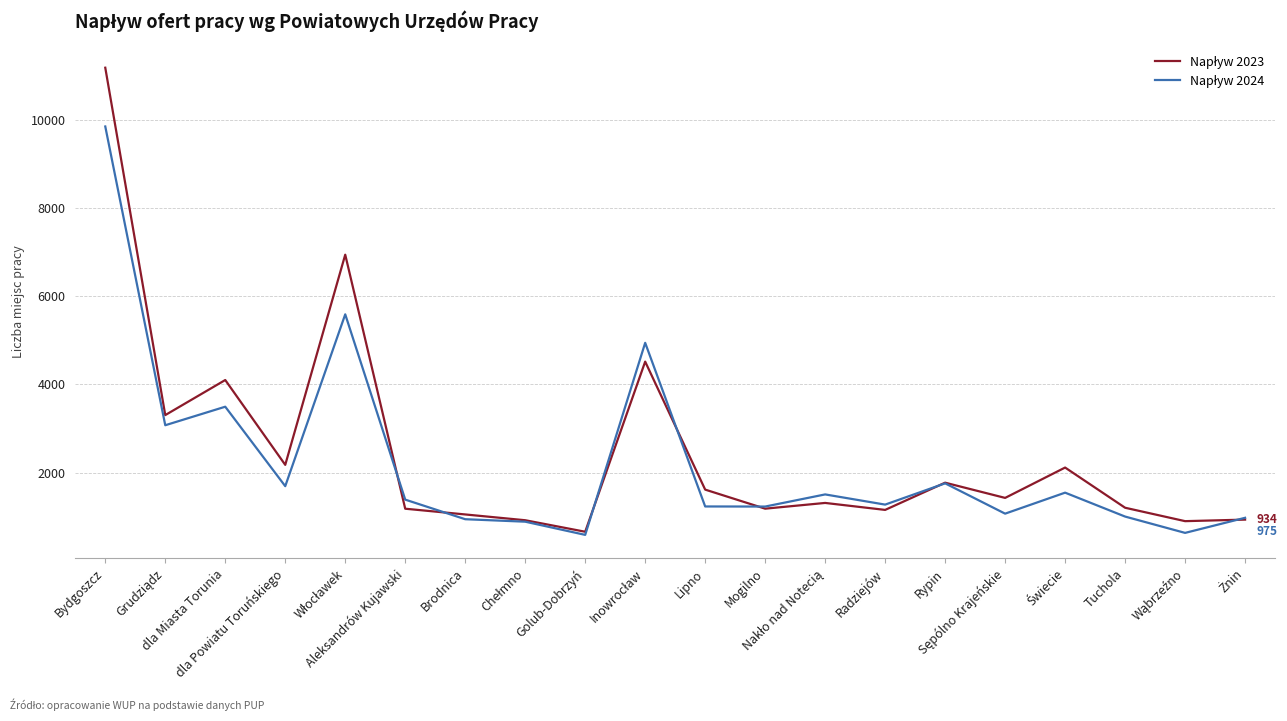

What is the smallest value displayed?

588